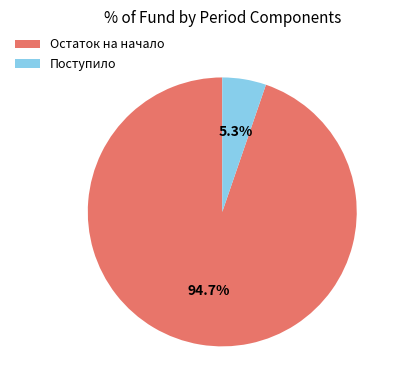

How many segments does this pie chart have?

2